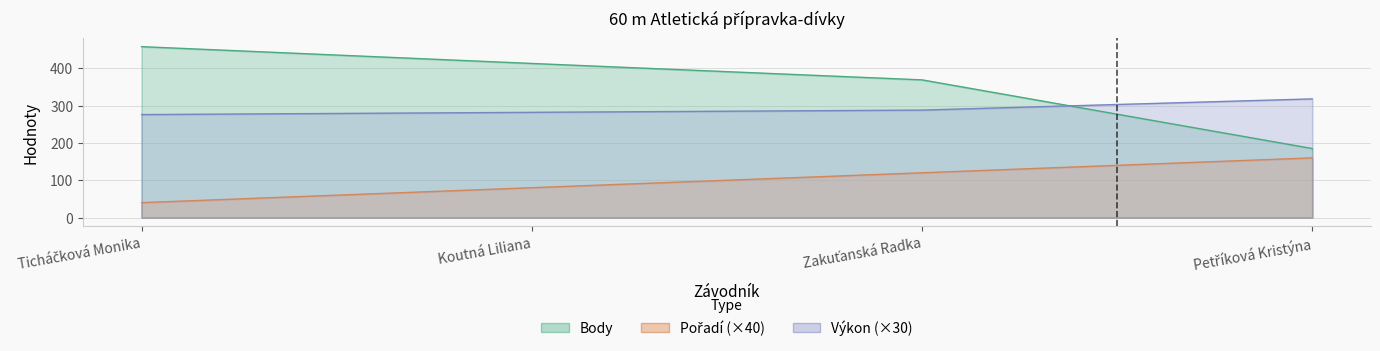

At which category does the chart reach its minimum across all series?

Ticháčková Monika